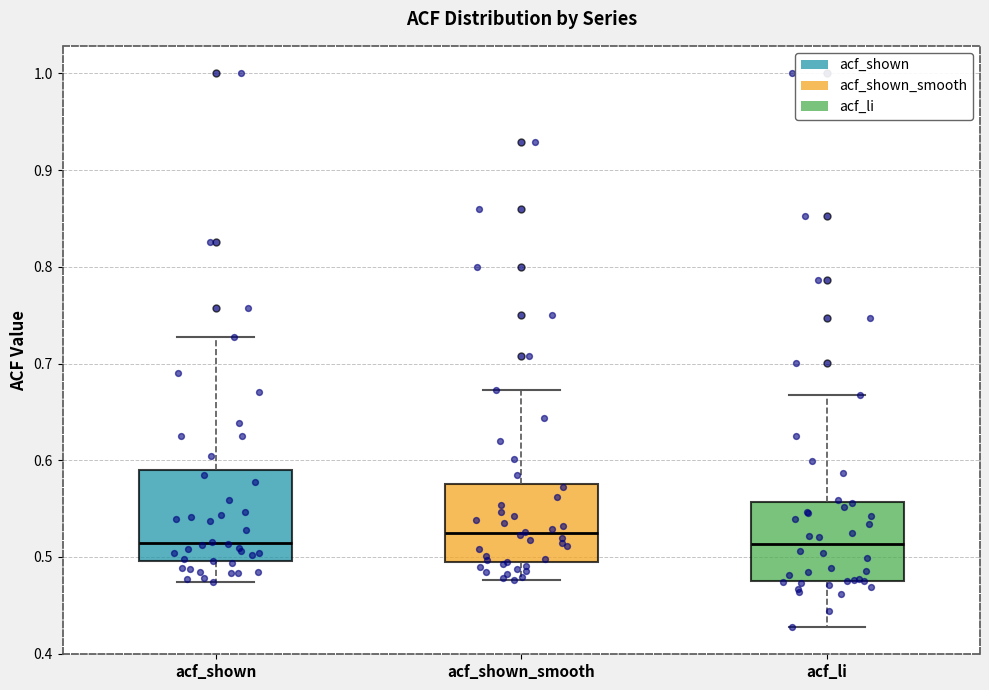

Reading left to right, read every box against the y-axis: the position of its median line, the range the box covers, and the ends of its whiskers. The values are not printed on the chart, so give them approximately, as read against the axis.

acf_shown: median 0.51, box 0.50 to 0.59, whiskers 0.47 to 0.73
acf_shown_smooth: median 0.52, box 0.49 to 0.58, whiskers 0.48 to 0.67
acf_li: median 0.51, box 0.48 to 0.56, whiskers 0.43 to 0.67